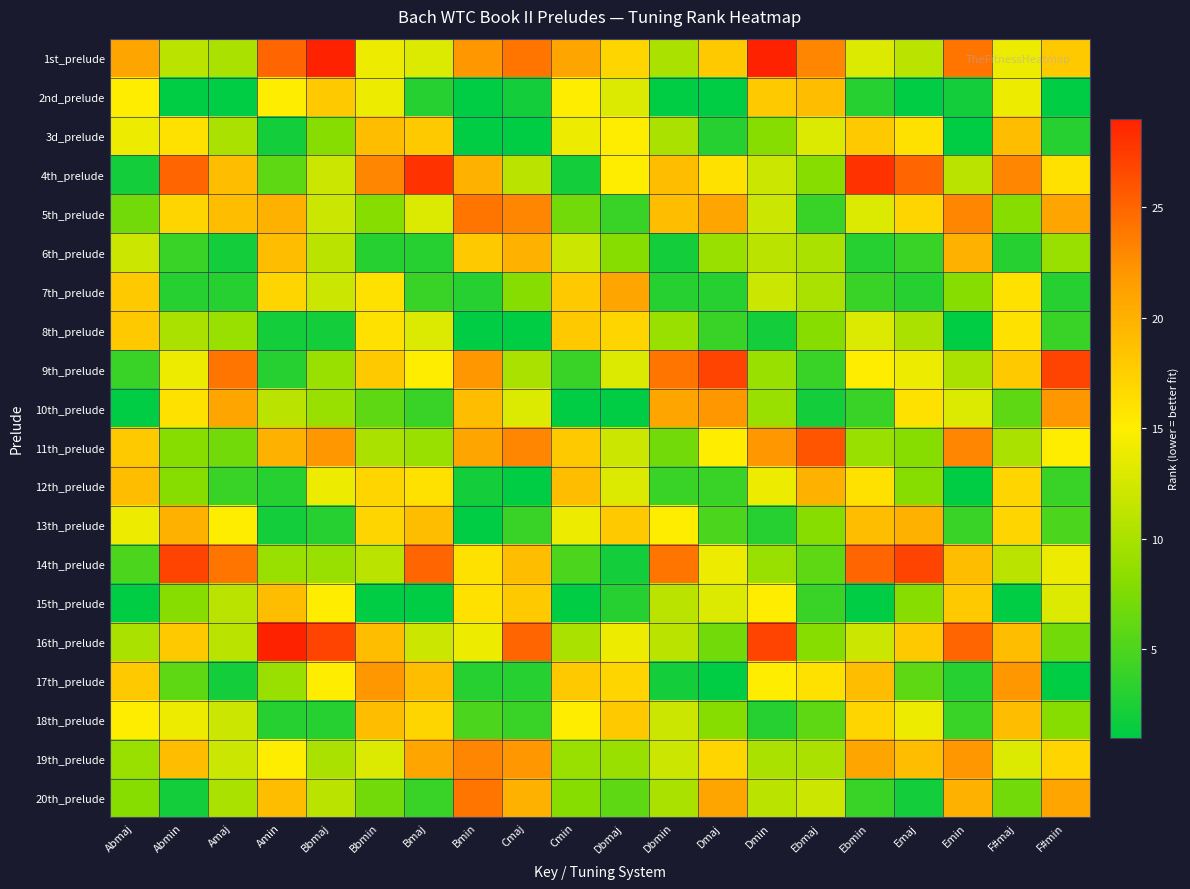

What is the maximum value shown in the chart?

29